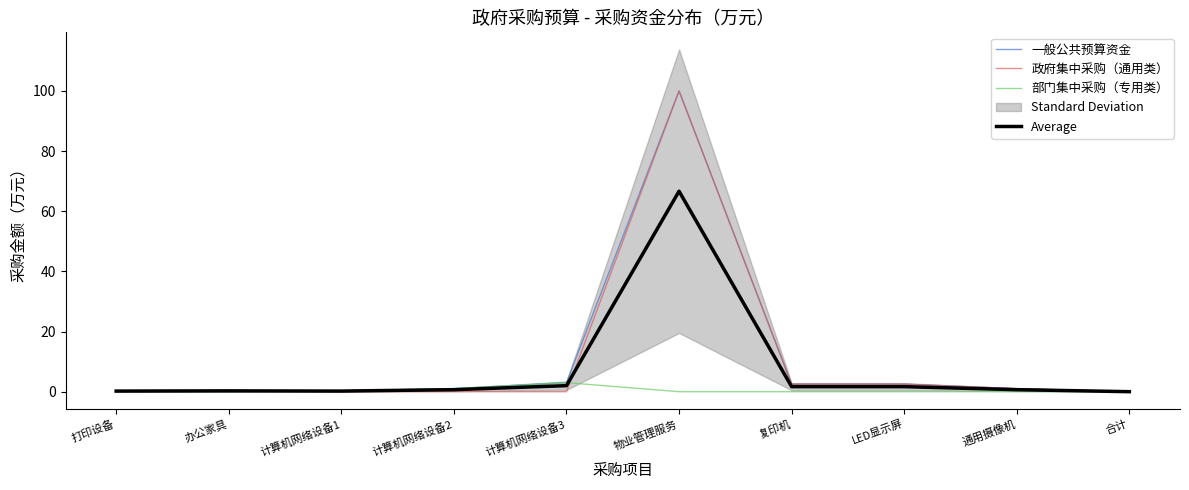

What is the maximum value for 部门集中采购（专用类）?

3.0